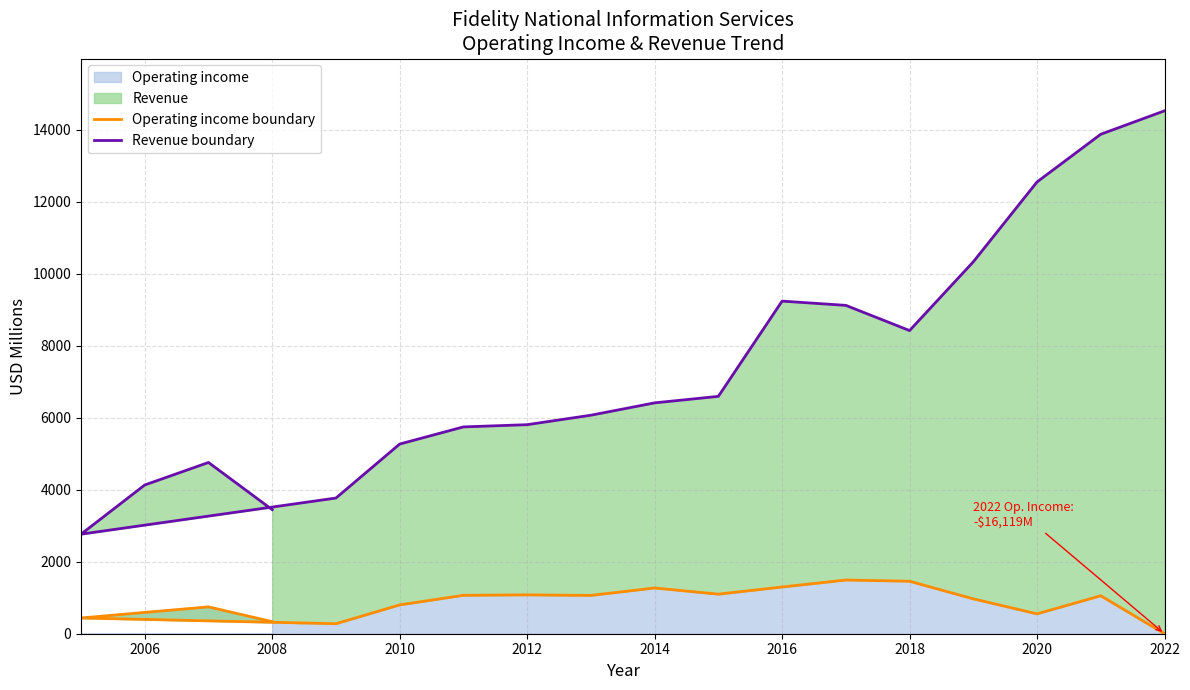

List the labels in order of value, largest first.

2022, 2021, 2020, 2019, 2016, 2017, 2018, 2015, 2014, 2013, 2012, 2011, 2010, 2007, 2006, 2009, 2008, 2005